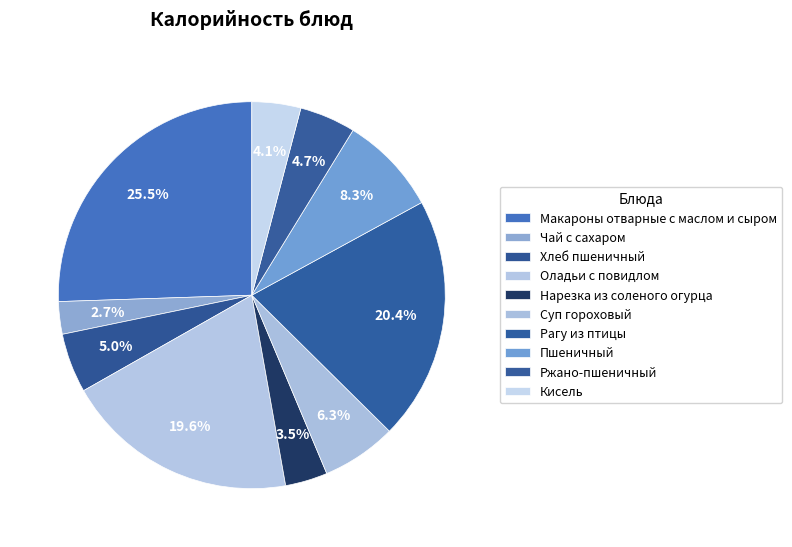

Is it true that Ржано-пшеничный is 5% of the pie?

True